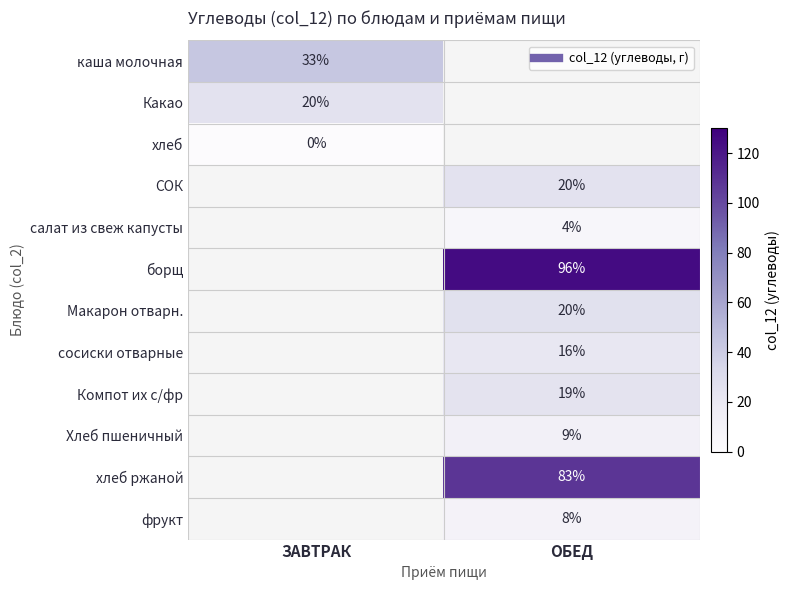

Which category has the lowest value across all series?

ОБЕД